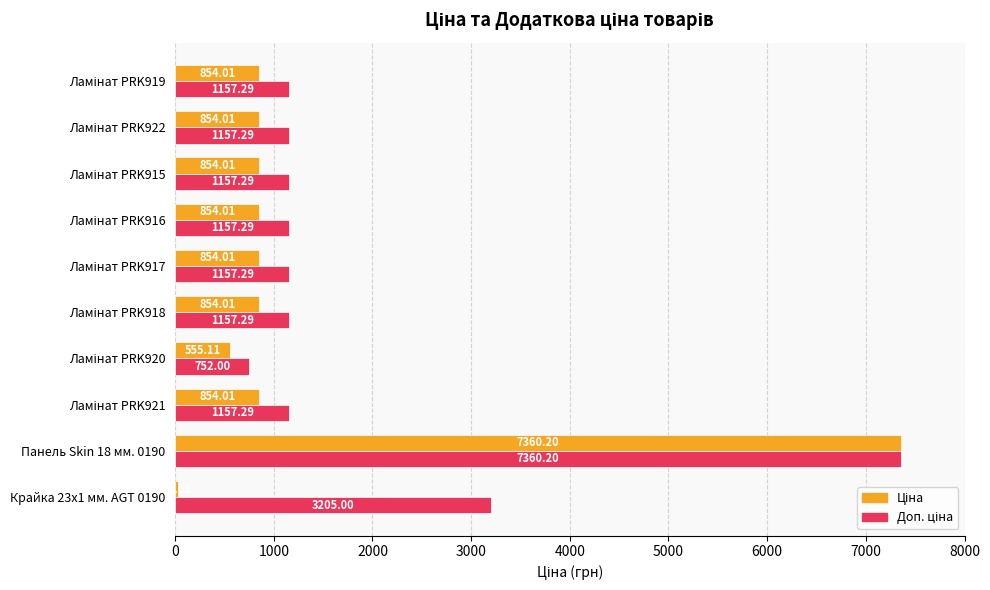

Which category has the highest value across all series?

Панель Skin 18 мм. 0190